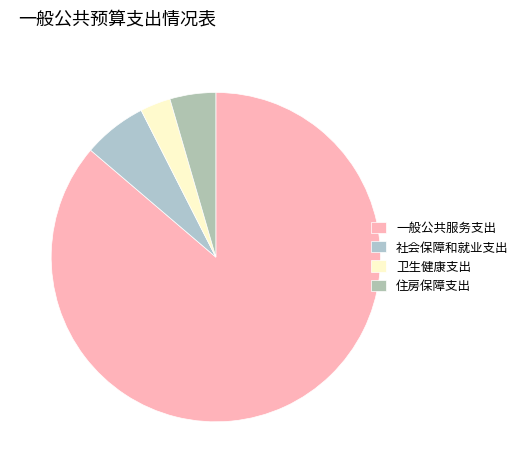

Count the number of slices in the pie.

4